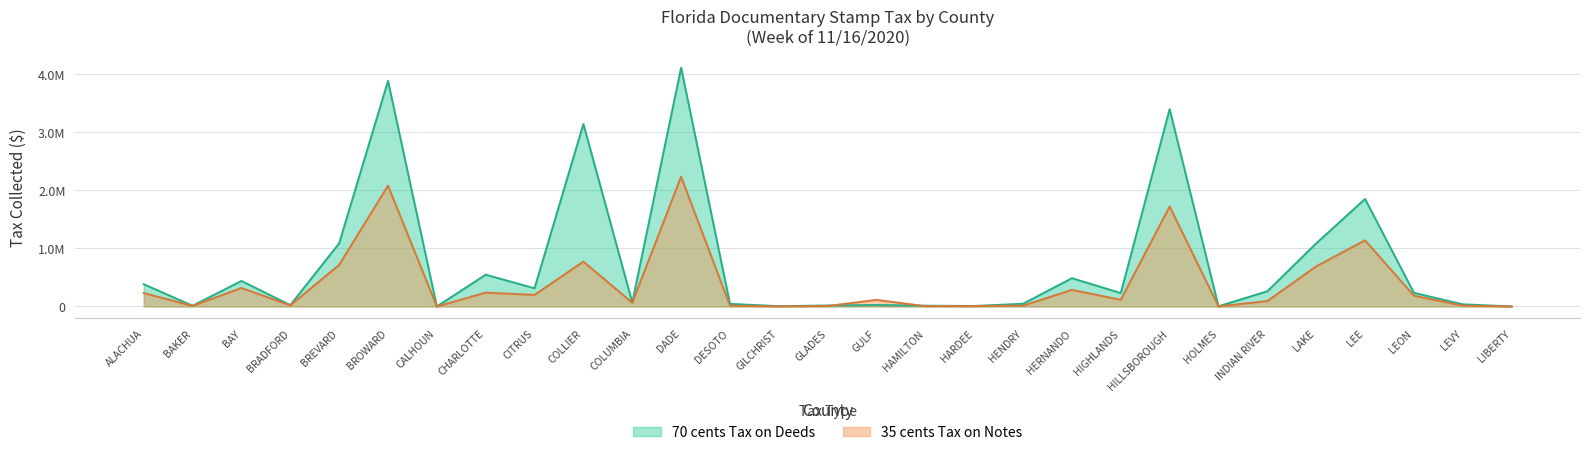

What position from the left is GLADES?

15